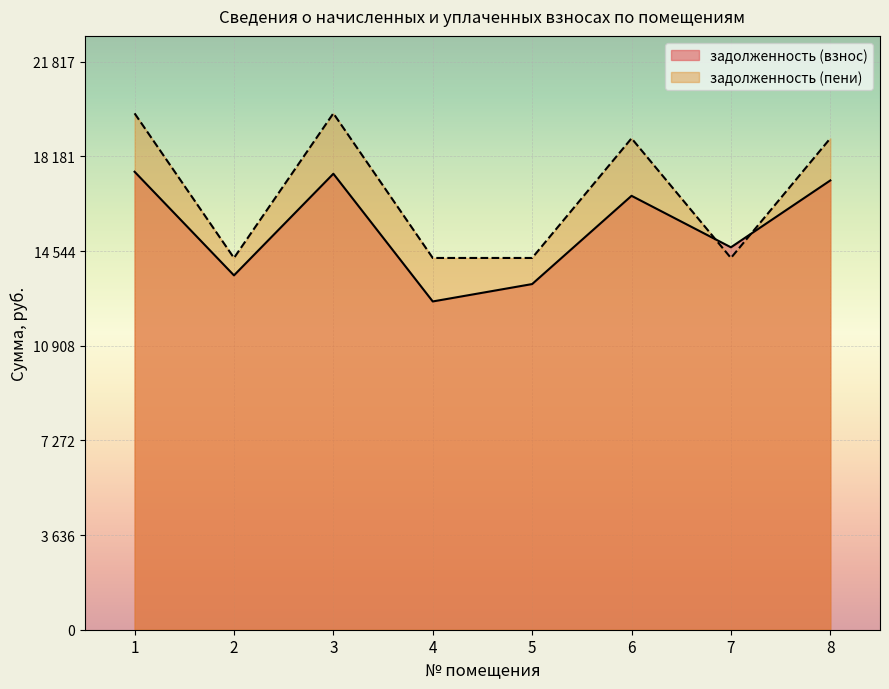

Read the задолженность (взнос) value at 7.

14689.0